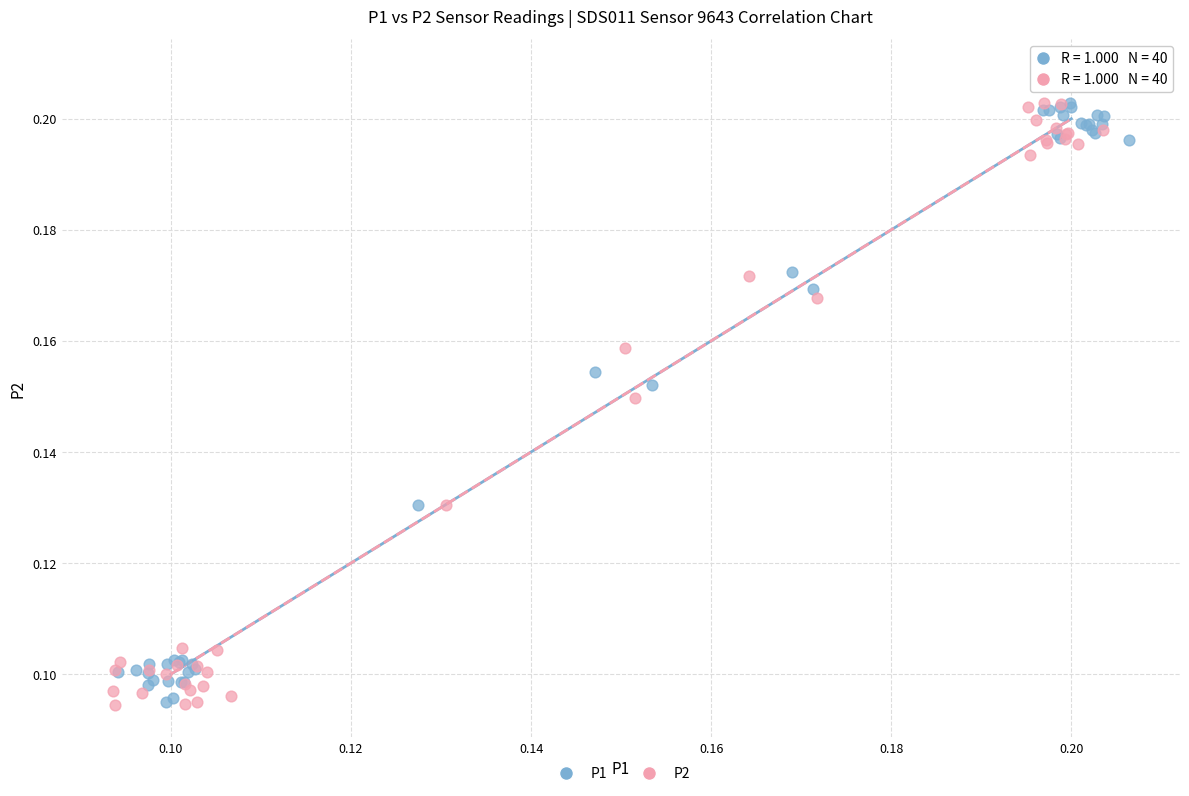

Which series reaches the maximum Y coordinate?

P2